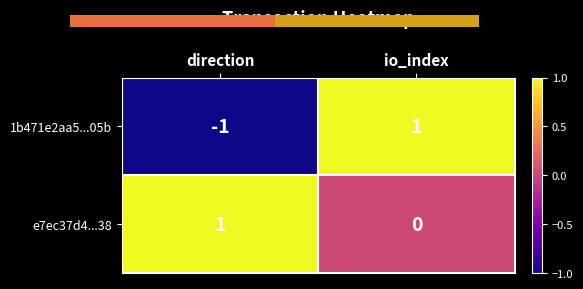

List the labels in order of e7ec37d4...38 value, smallest first.

io_index, direction